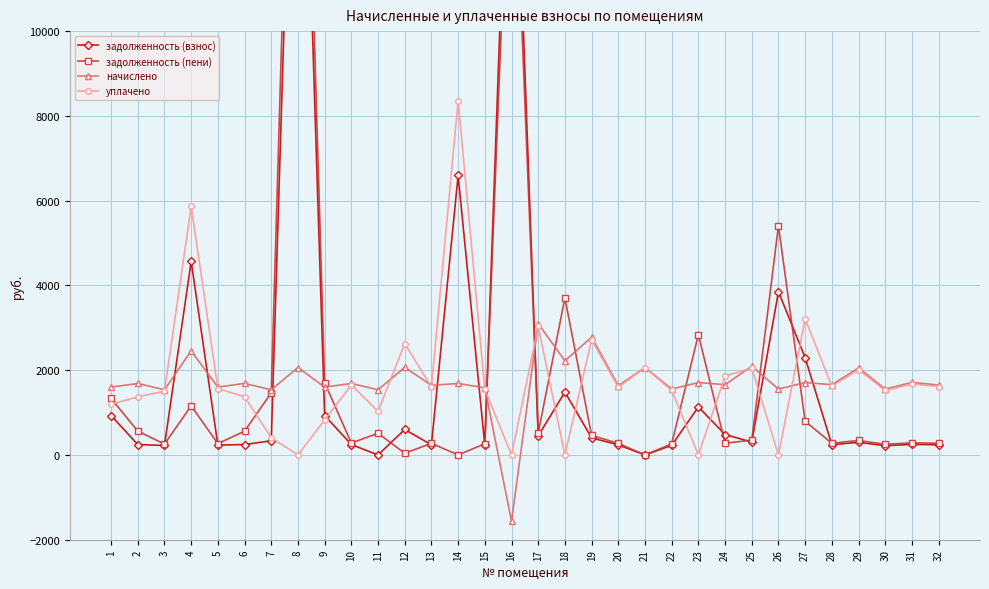

What is the value of the задолженность (пени) point at the 32nd from the left?

274.9